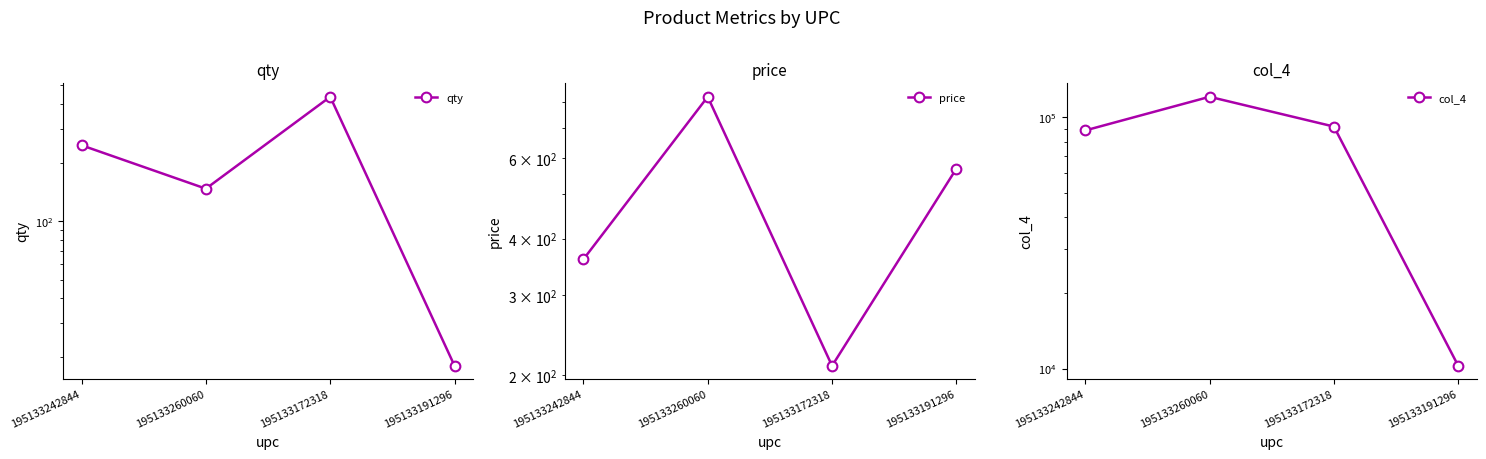

How many values in the price series exceed 569?

2